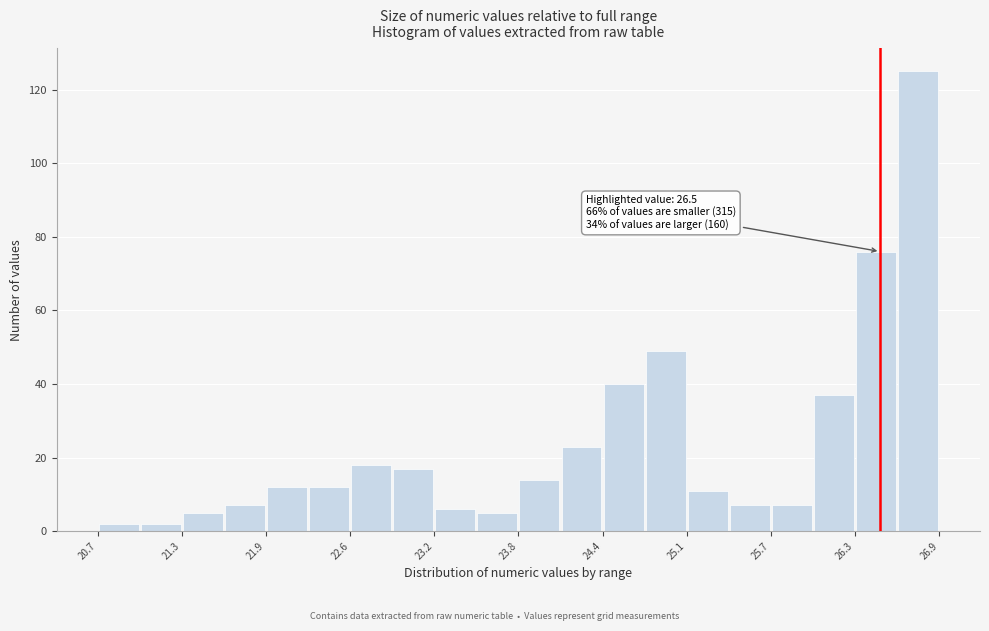

Around what value on the x-axis is the tallest bar? Give the approximate position of its centre, as read against the axis.

26.8